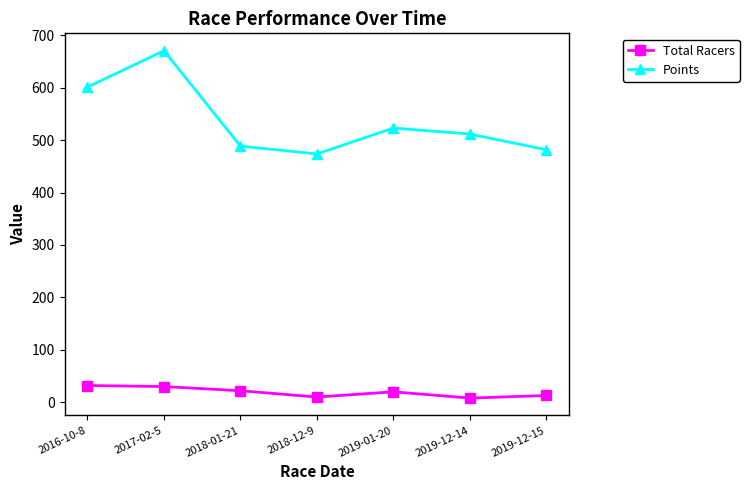

True or false: Total Racers and Points cross at least once.

False